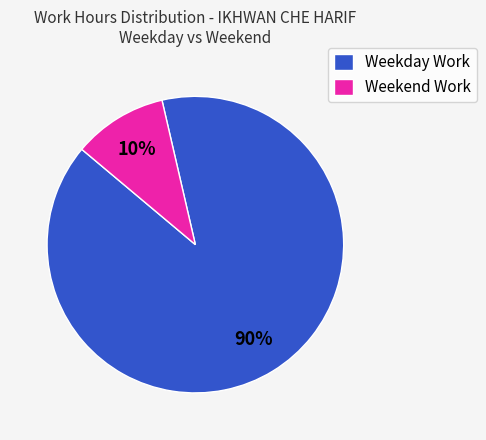

What percentage is the Weekday Work slice, to the nearest percent?

90%